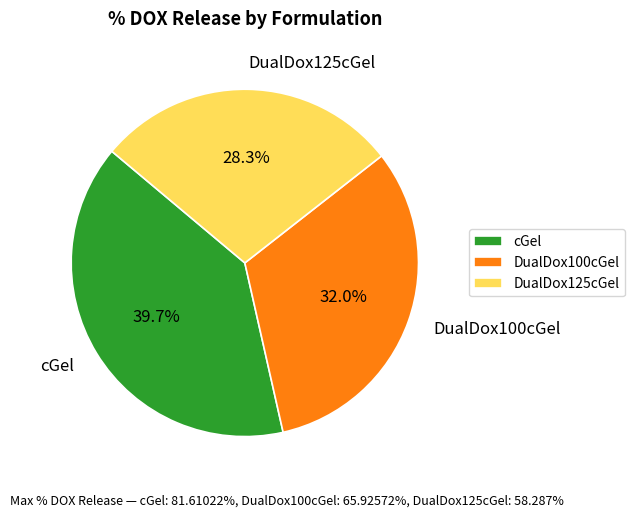

To the nearest percent, what is the difference between the largest and smallest slice percentages?

11%